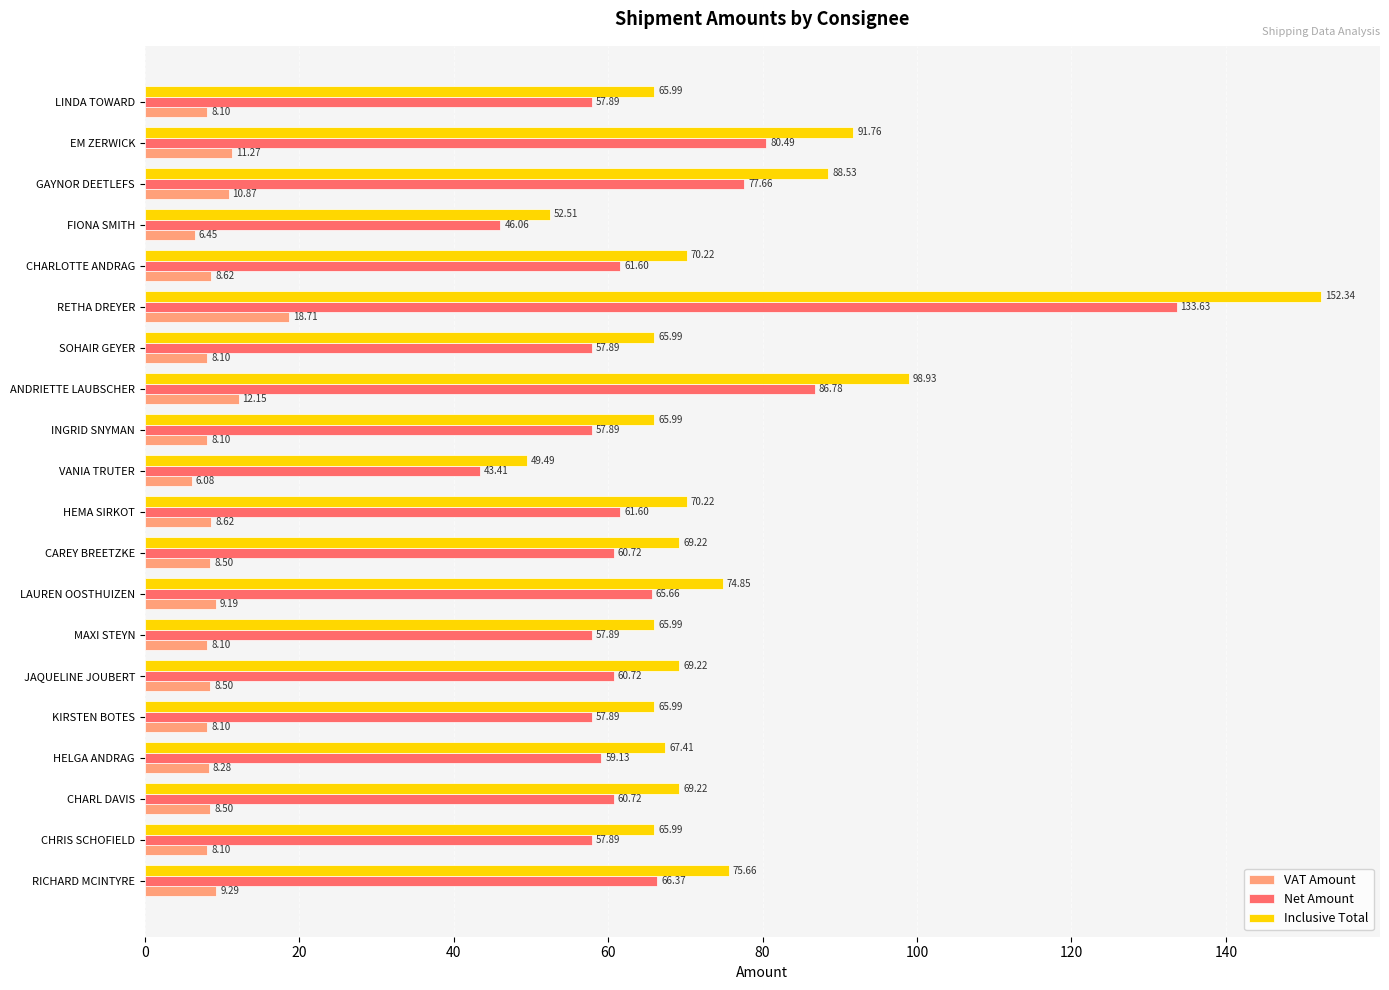

Is the value of VAT Amount at HEMA SIRKOT greater than the value of Inclusive Total at VANIA TRUTER?

No